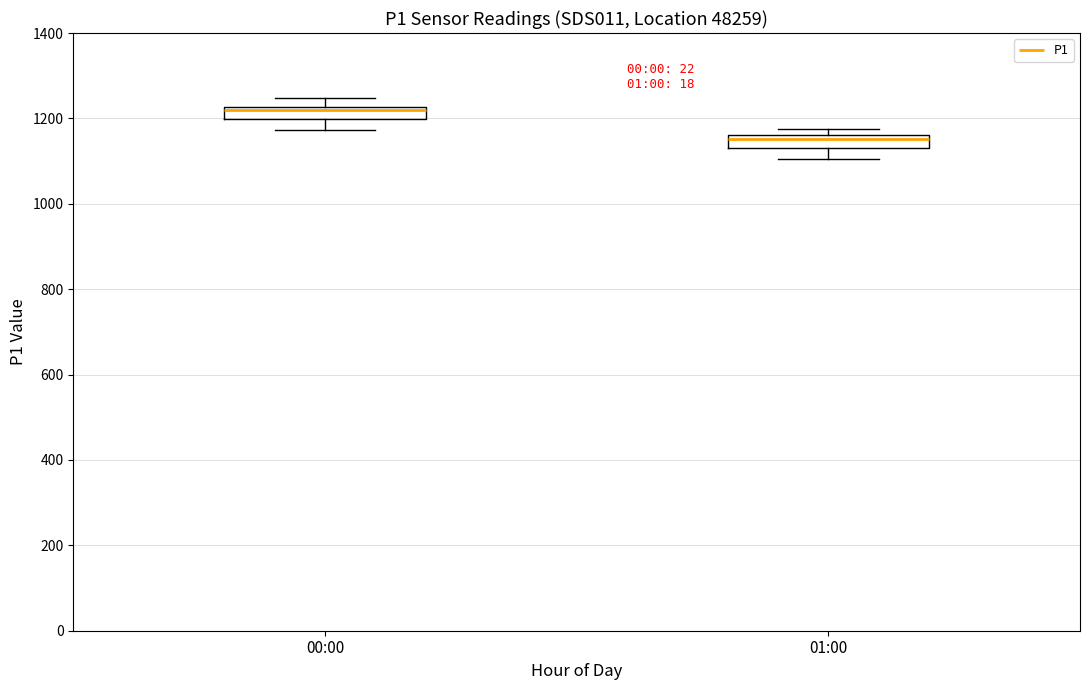

Which box has the highest median line?

00:00